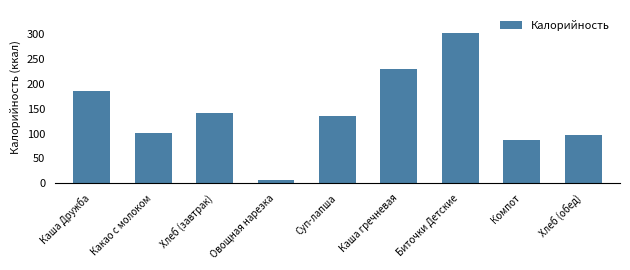

How many data points does each series have?

9